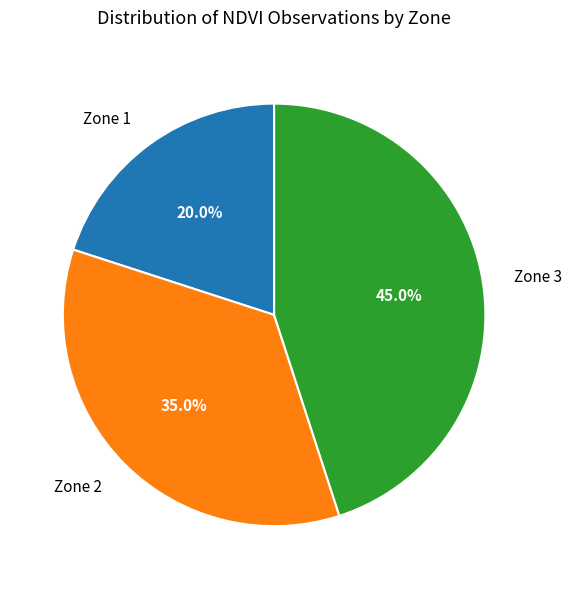

To the nearest percent, what is the average slice percentage?

33%